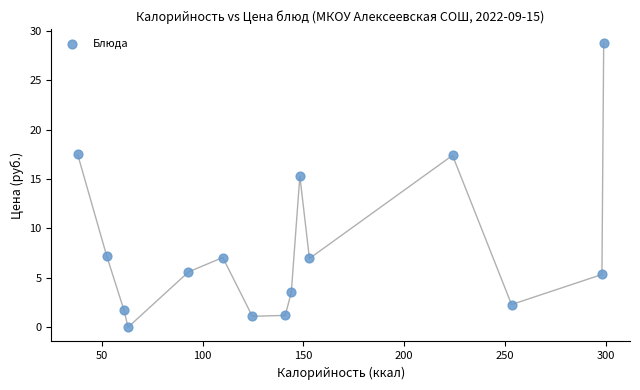

What Y value in the scatter plot is closest to 14?

15.3